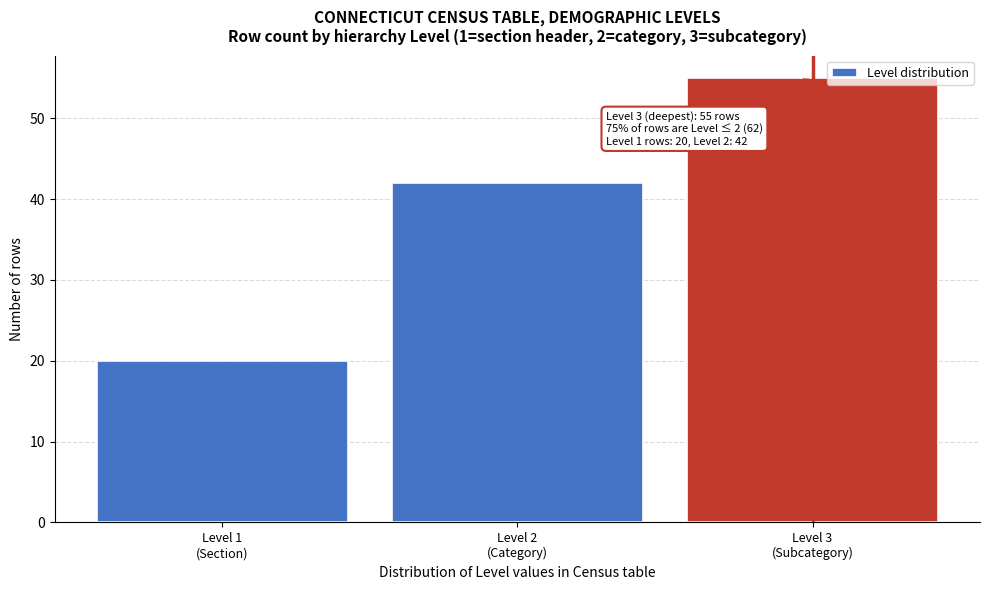

What is the value of the 1st bar from the left?

20